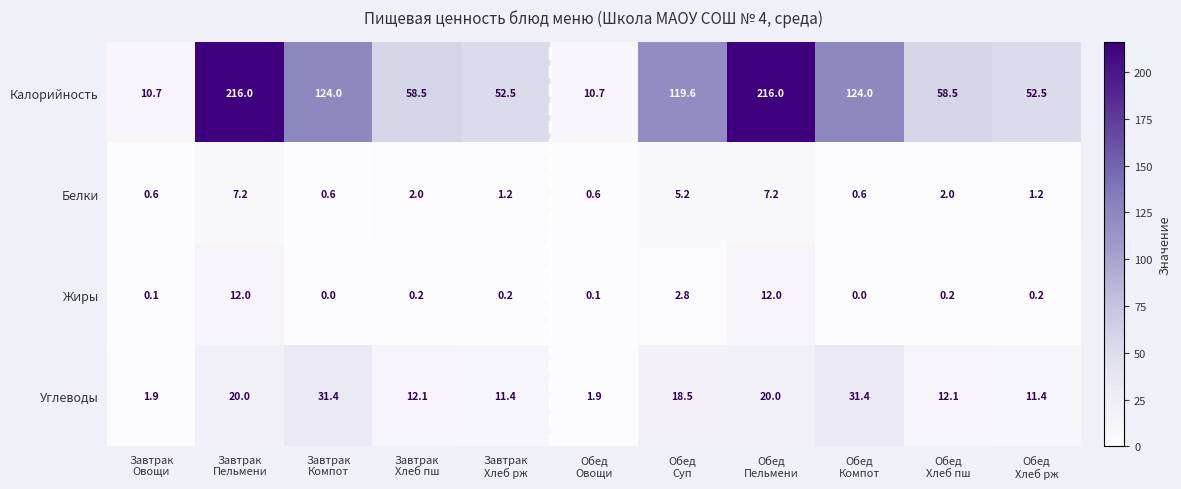

What is the sum of all Жиры values?

27.8